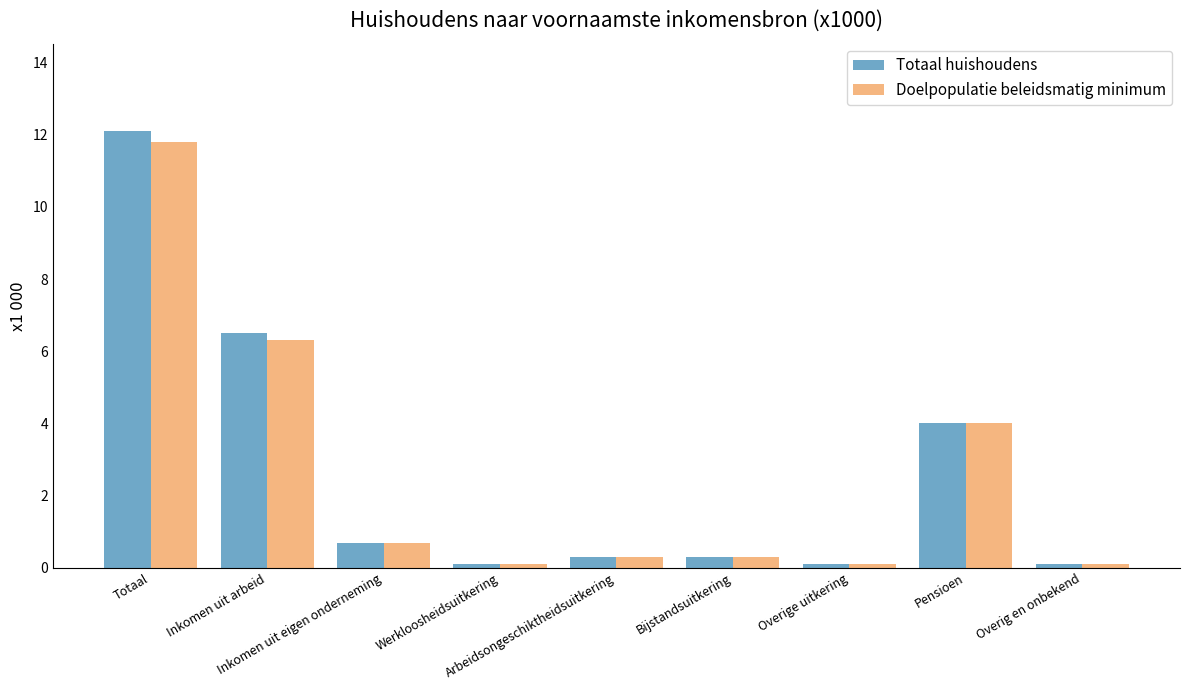

The Totaal huishoudens series shows 6.0 at Pensioen. True or false?

False